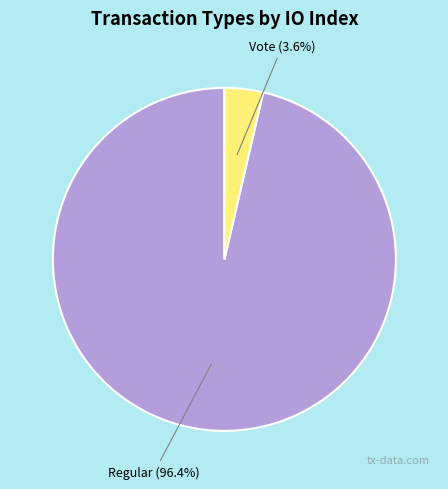

Which has a higher value, Regular or Vote?

Regular